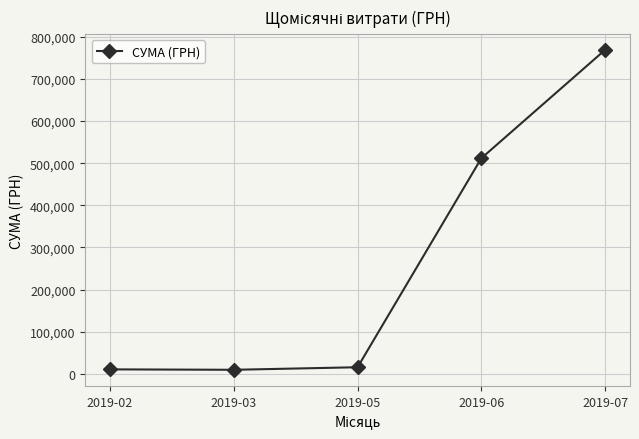

What is the difference between the maximum and second lowest values?

758712.5